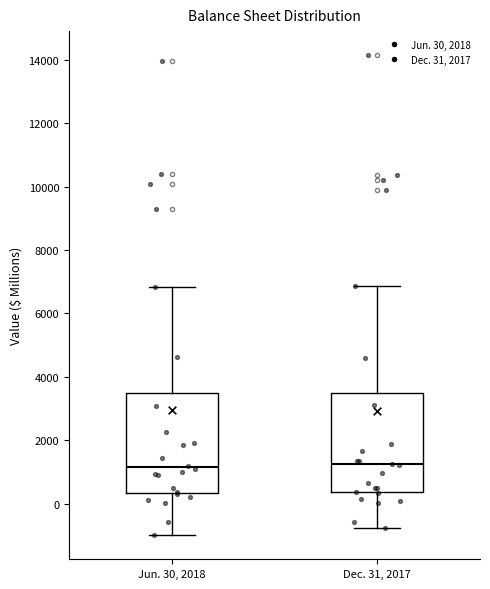

Reading left to right, read every box against the y-axis: the position of its median line, the range the box covers, and the ends of its whiskers. The values are not printed on the chart, so give them approximately, as read against the axis.

Jun. 30, 2018: median 1200, box 400 to 3400, whiskers -1000 to 6800
Dec. 31, 2017: median 1200, box 400 to 3400, whiskers -800 to 6800